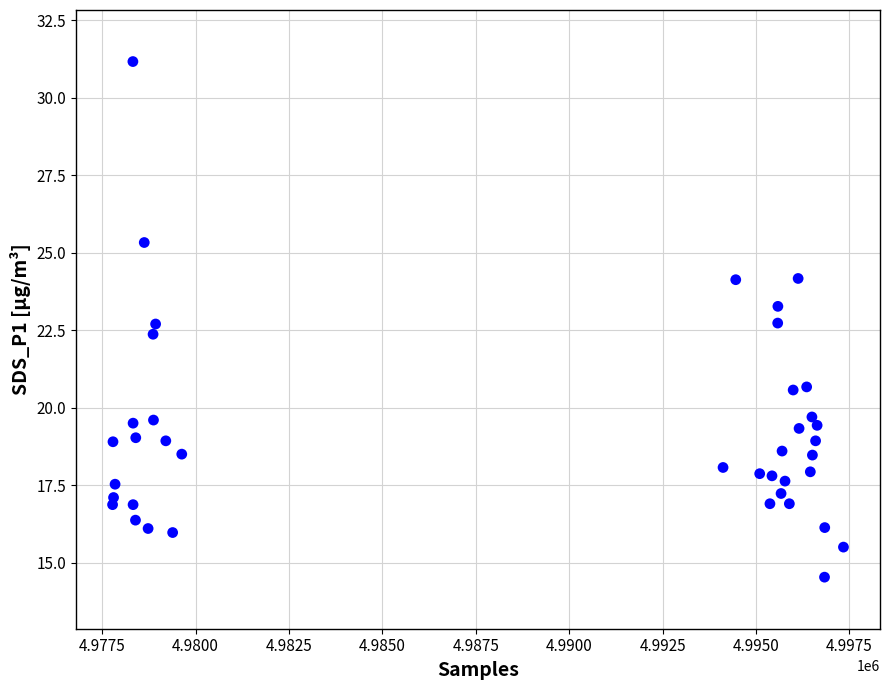

What Y value in the scatter plot is closest to 22?

22.4